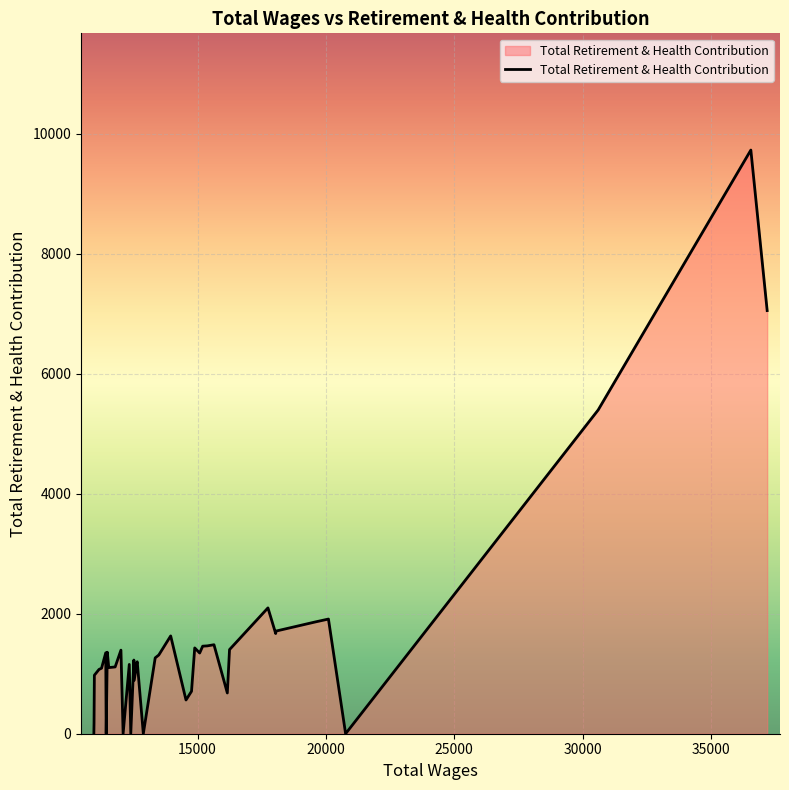

What is the maximum value shown in the chart?

9727